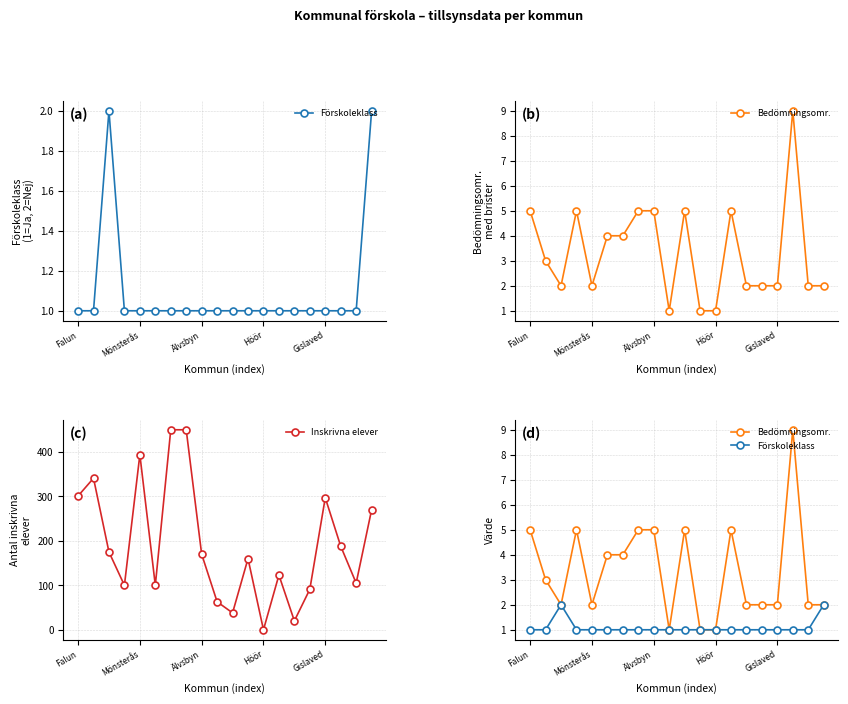

At which label does Inskrivna elever reach its minimum?

Höör